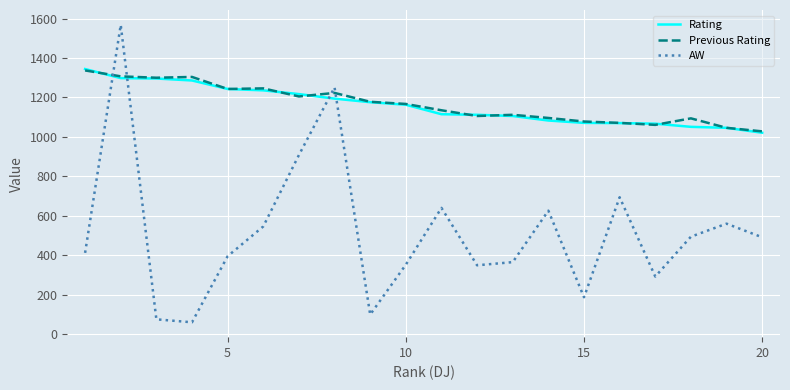

Which series has the widest spread of values?

AW